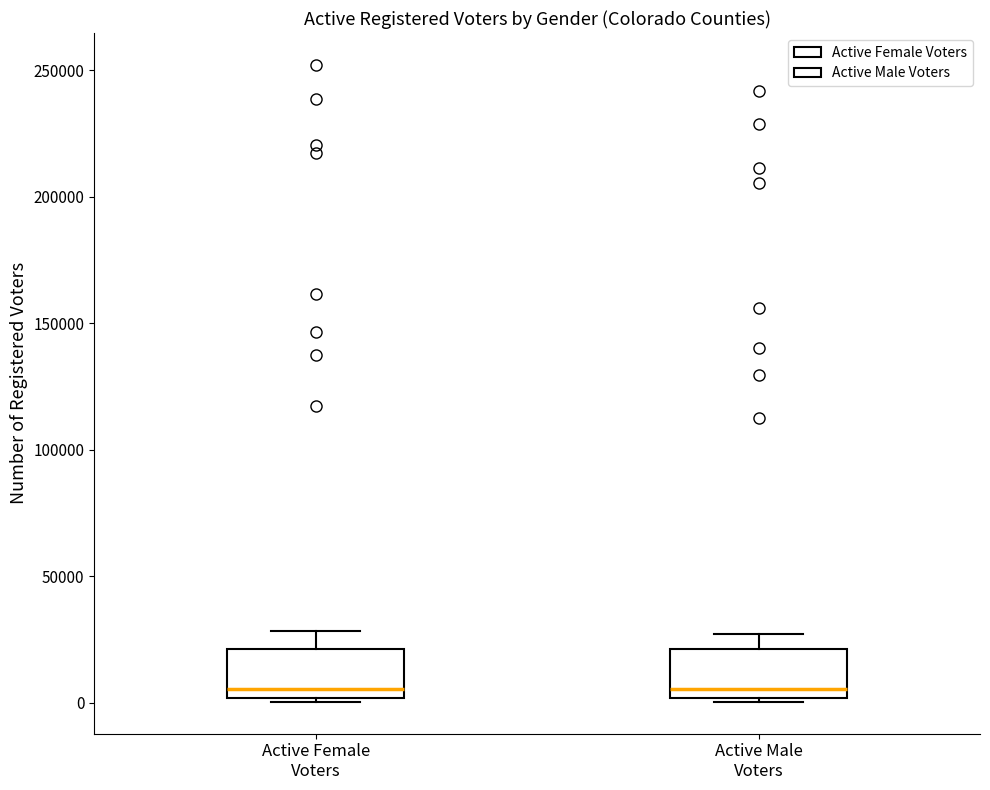

Reading left to right, read every box against the y-axis: the position of its median line, the range the box covers, and the ends of its whiskers. The values are not printed on the chart, so give them approximately, as read against the axis.

Active Female Voters: median 5000, box 0 to 20000, whiskers 0 to 30000
Active Male Voters: median 5000, box 0 to 20000, whiskers 0 to 25000